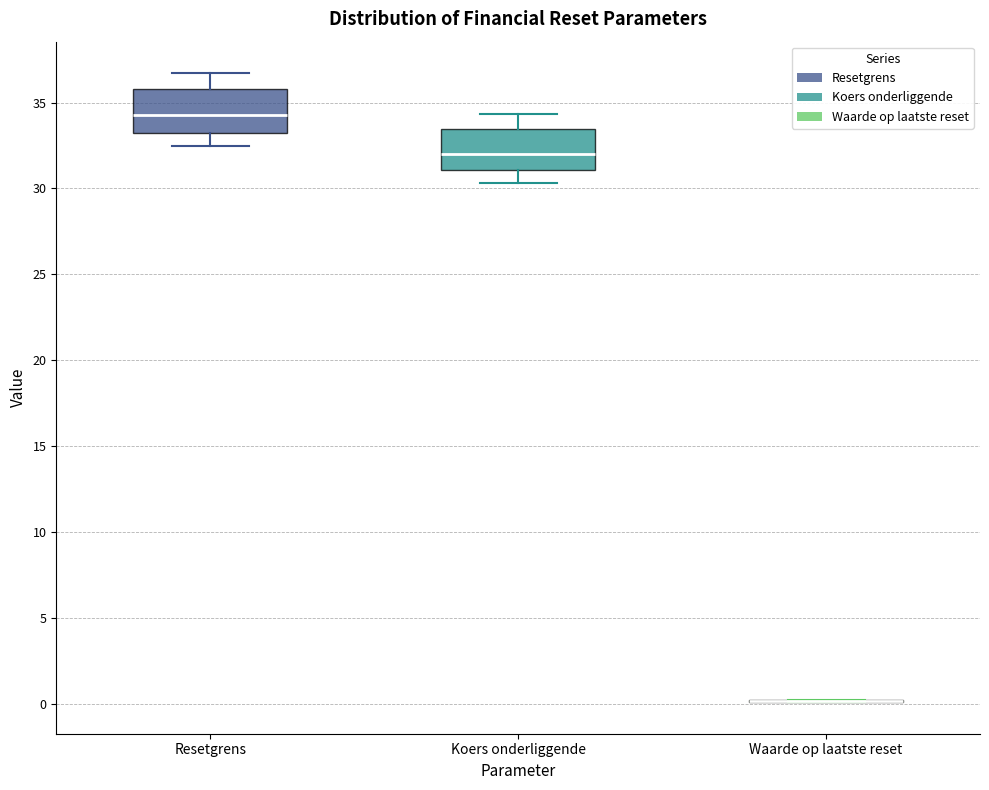

Reading left to right, read every box against the y-axis: the position of its median line, the range the box covers, and the ends of its whiskers. The values are not printed on the chart, so give them approximately, as read against the axis.

Resetgrens: median 34.5, box 33.0 to 36.0, whiskers 32.5 to 36.5
Koers onderliggende: median 32.0, box 31.0 to 33.5, whiskers 30.5 to 34.5
Waarde op laatste reset: box collapsed to a line at 0.0, whiskers 0.0 to 0.0